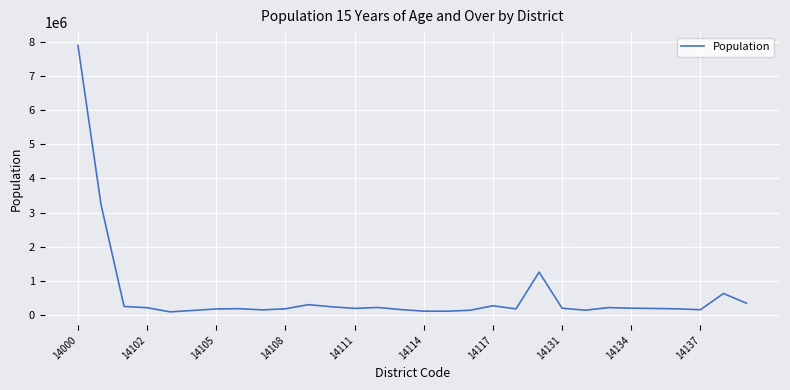

What is the smallest value displayed?

86890